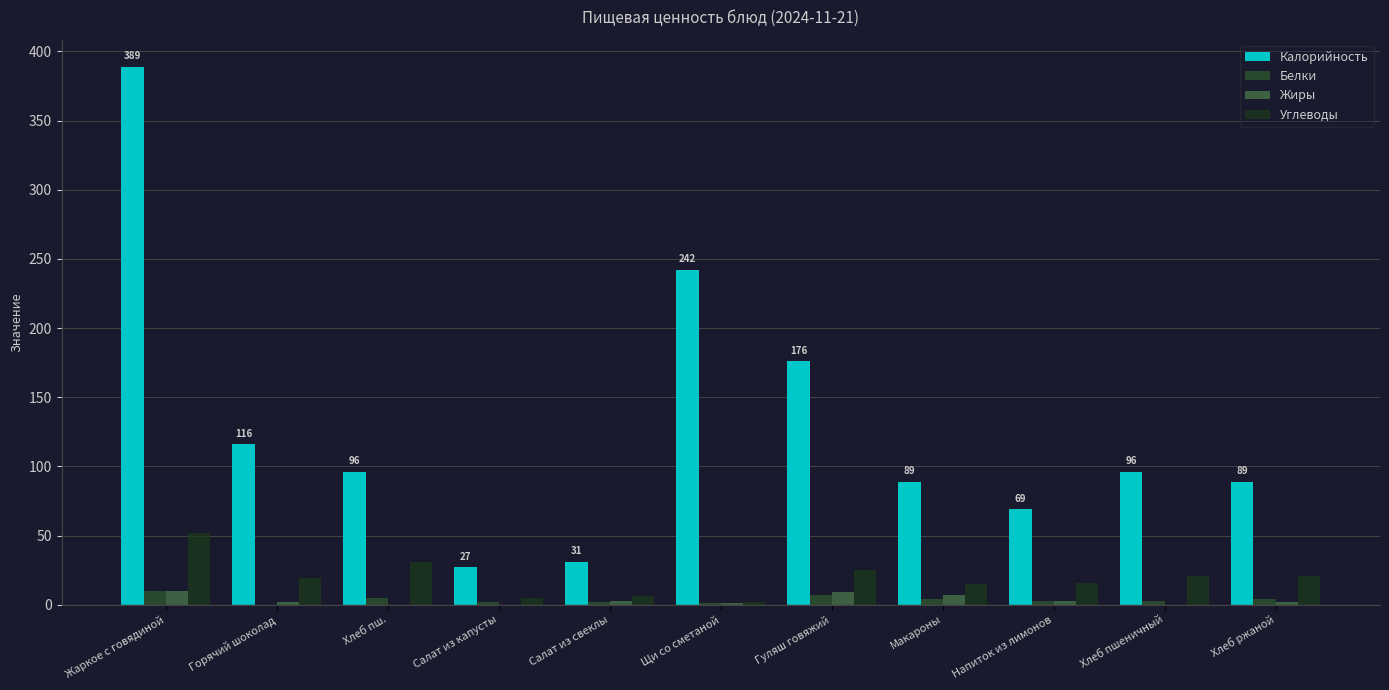

Which category has the highest value across all series?

Жаркое с говядиной